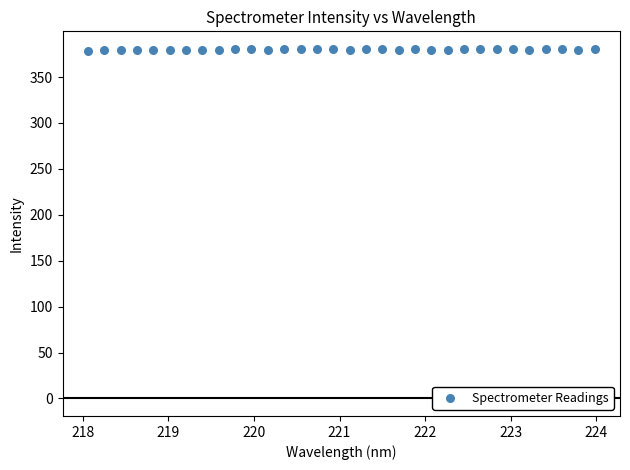

What is the range of X values (max minus min)?

5.9